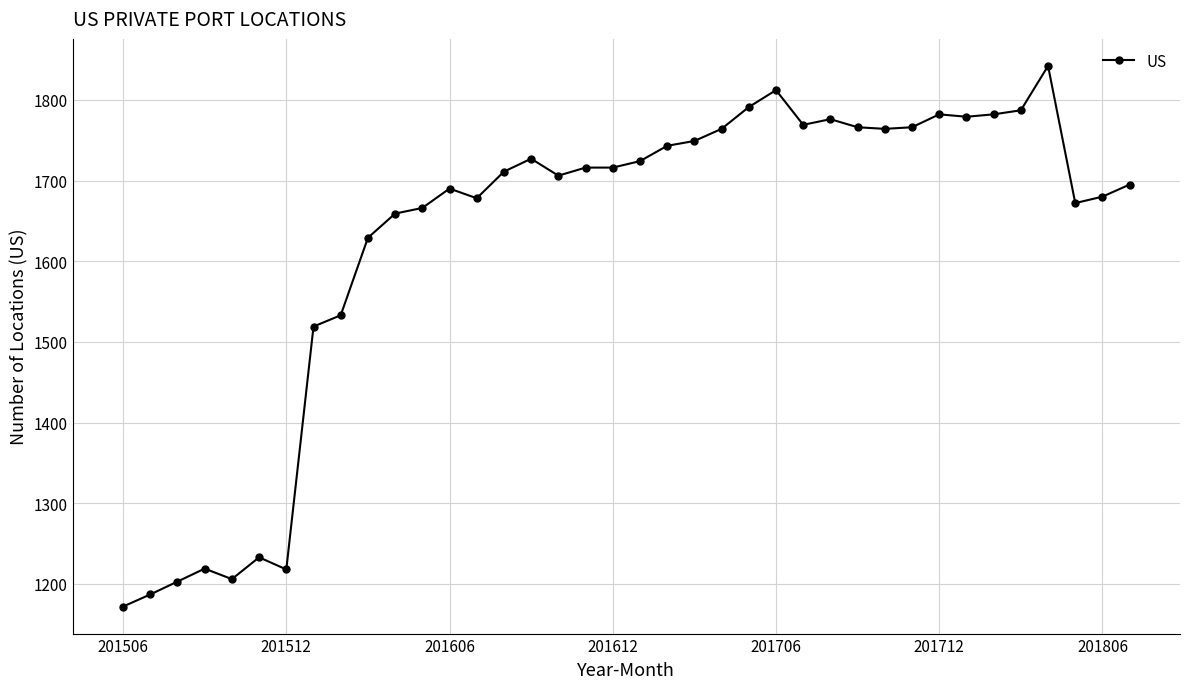

What is the average value?

1627